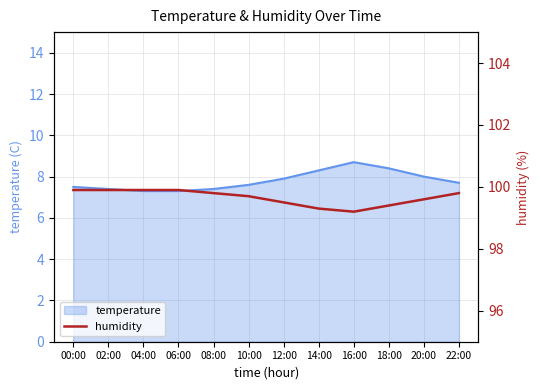

What is the label of the 11th point from the right?

02:00